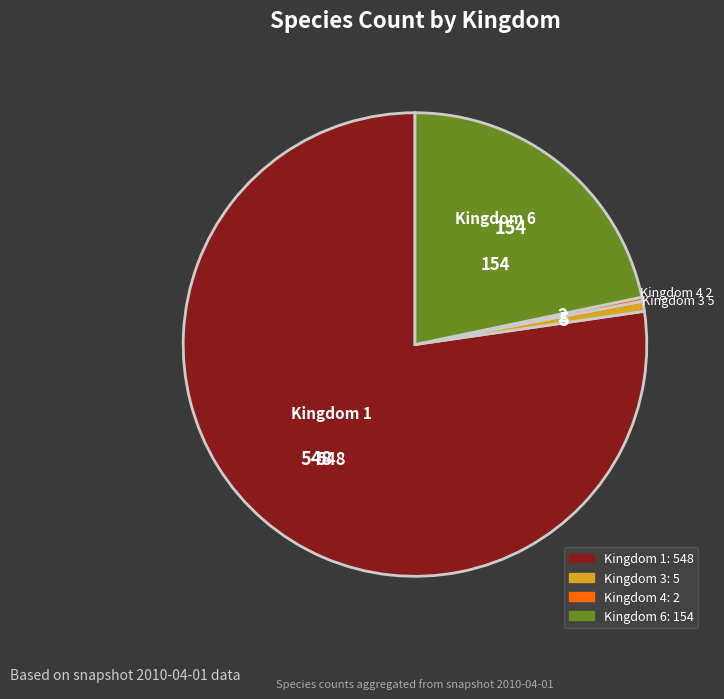

Is there a majority slice in this chart?

Yes